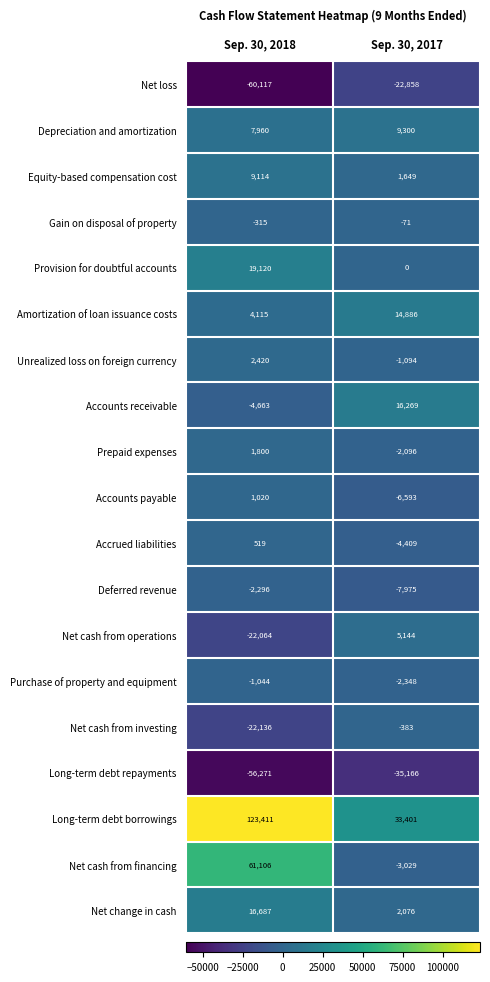

What is the difference between the Provision for doubtful accounts values at Sep. 30, 2017 and Sep. 30, 2018?

19120